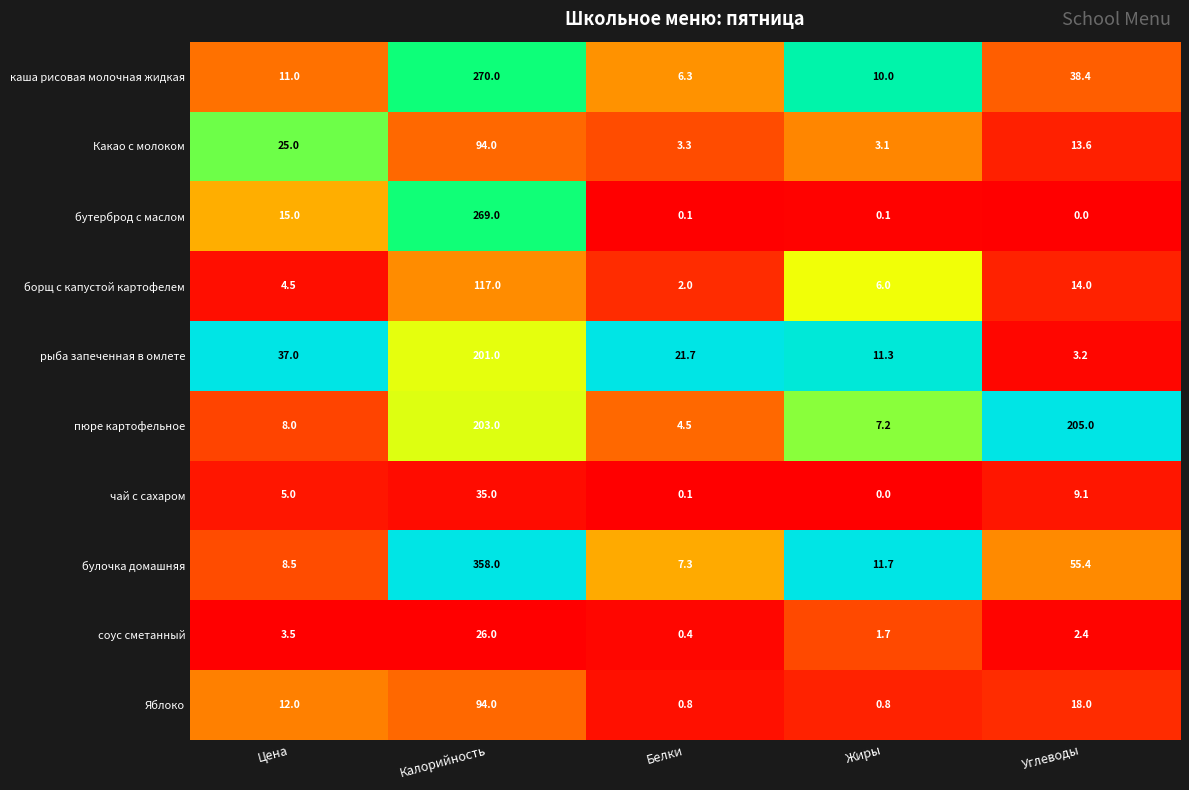

Where is Какао с молоком nearest to the value 48?

Цена